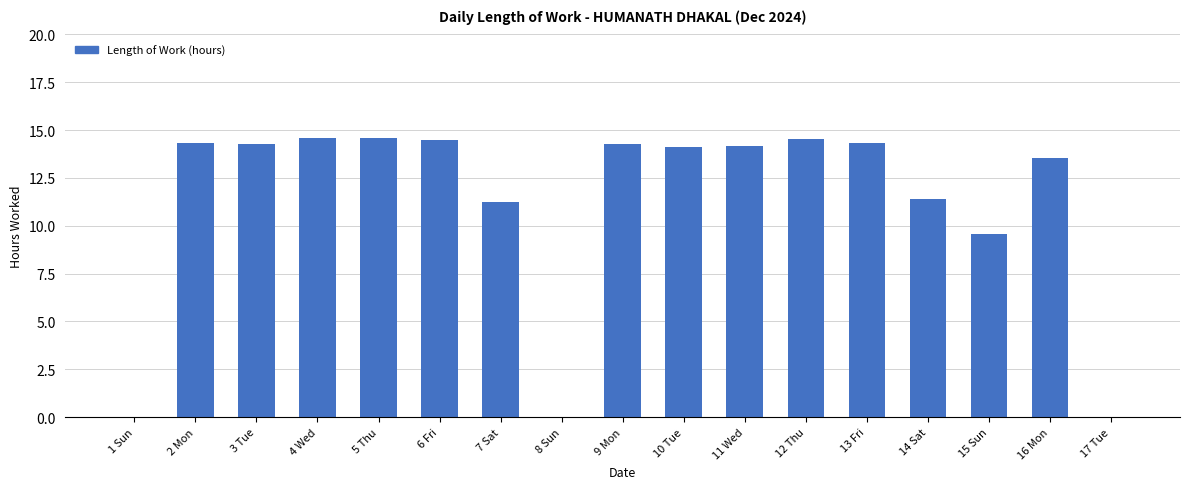

What is the average value?

11.1